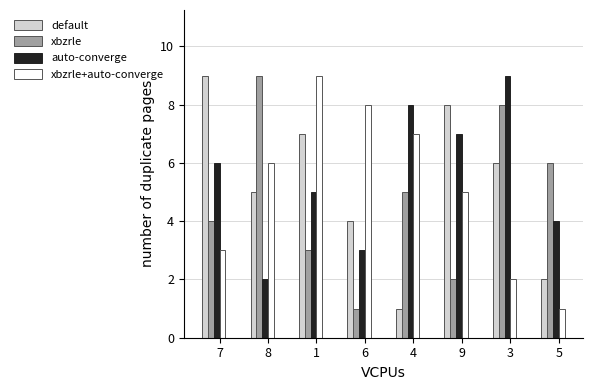

The xbzrle series shows 1 at 7. True or false?

False